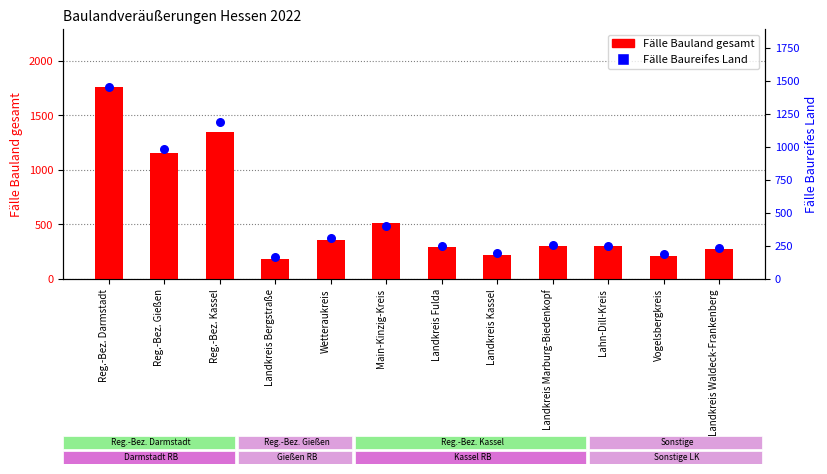

What are all the series names shown in the legend?

Fälle Bauland gesamt, Fälle Baureifes Land